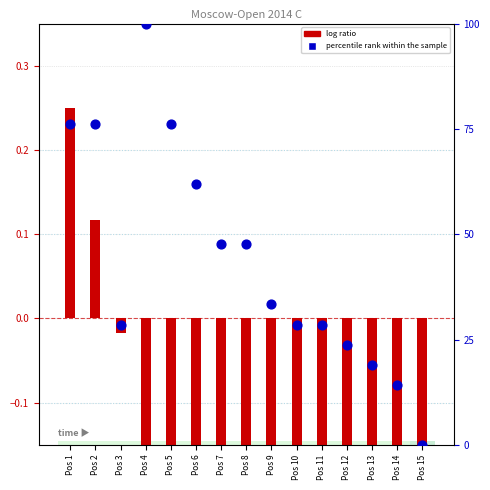

At how many categories does at least one series exceed 47?

7